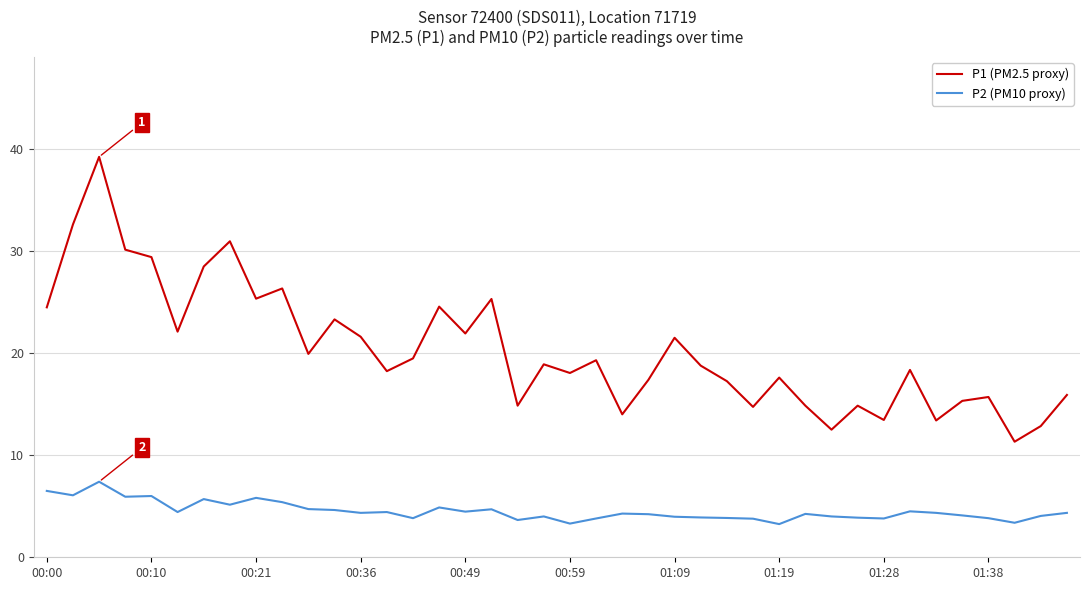

Rank the series by their maximum value, from highest to lowest.

P1 (PM2.5 proxy), P2 (PM10 proxy)